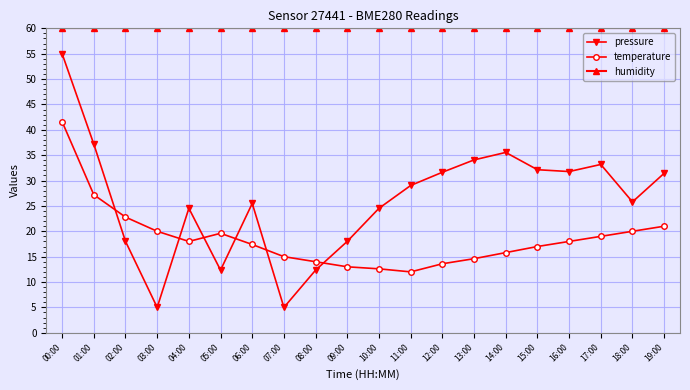

Between 01:00 and 08:00, which series saw the biggest shift?

pressure